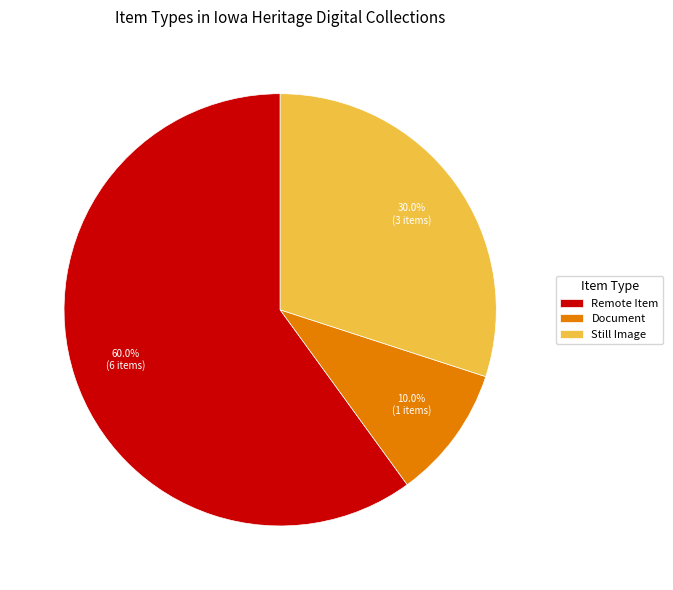

Rank the categories by value from highest to lowest.

Remote Item, Still Image, Document